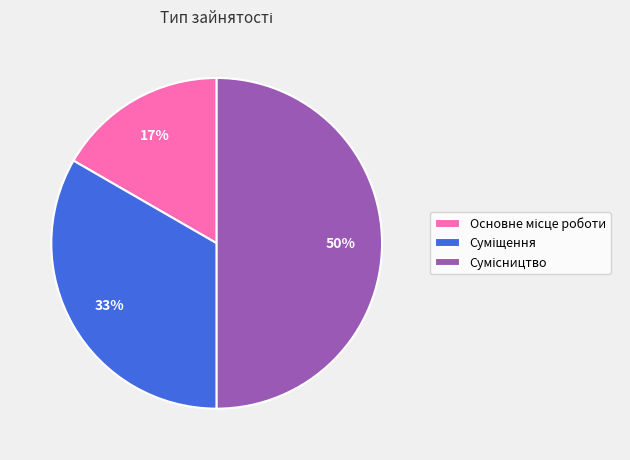

To the nearest percent, what is the difference between the largest and smallest slice percentages?

33%